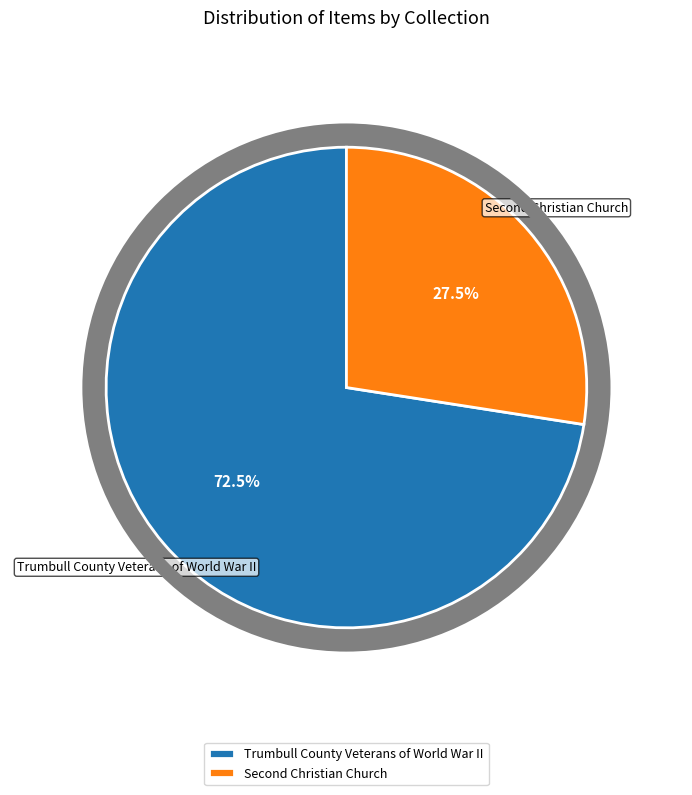

Which slice is the smallest?

Second Christian Church